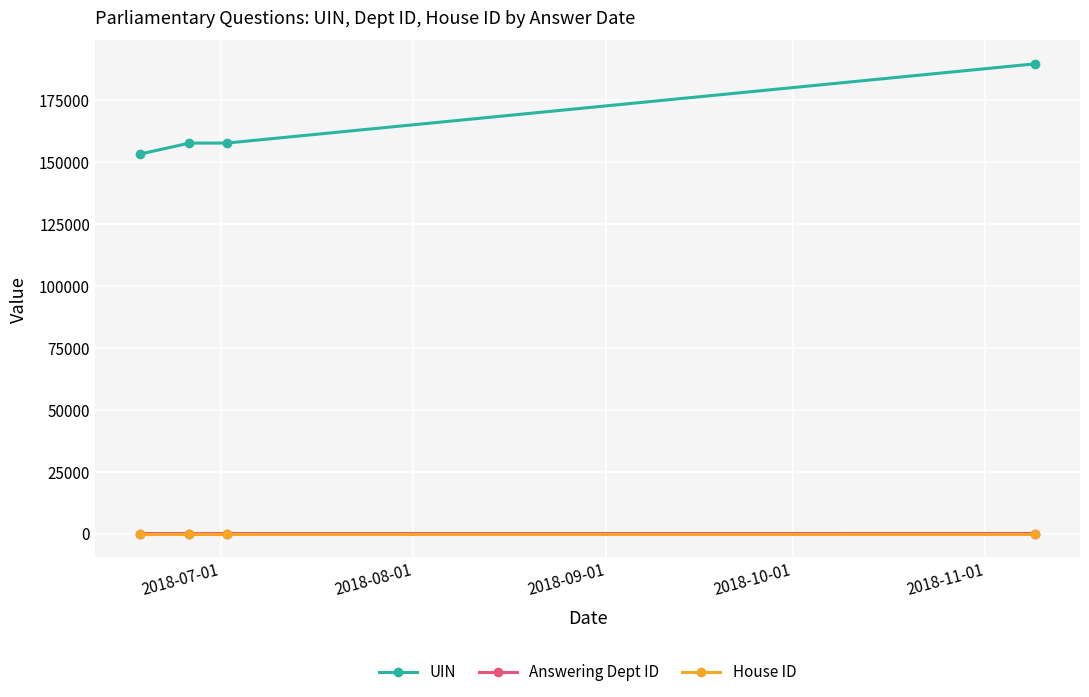

True or false: Answering Dept ID and UIN cross at least once.

False